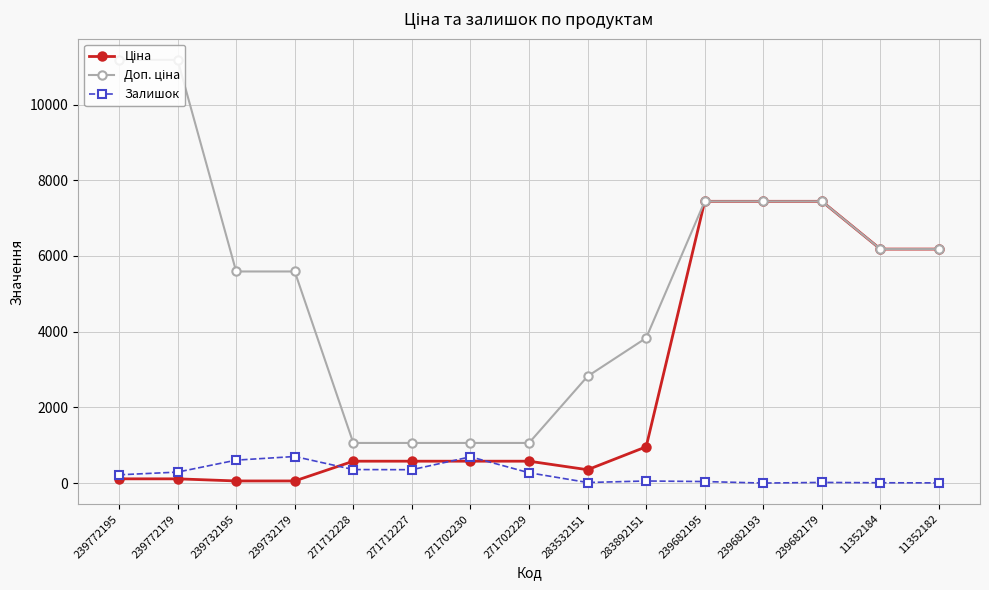

What is the label of the 9th point from the left?

283532151